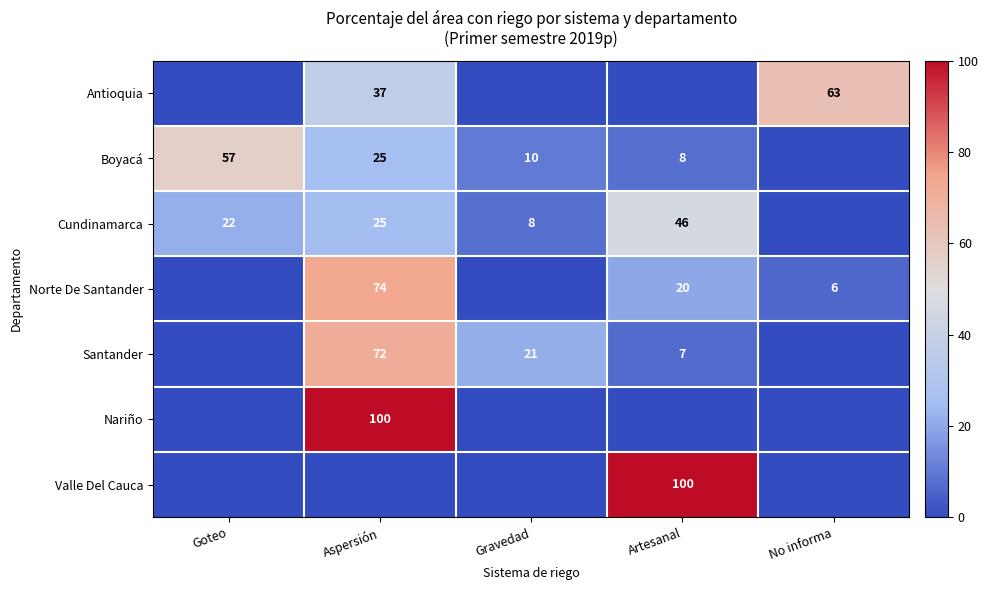

What is the sum of the Antioquia values at Aspersión and No informa?

100